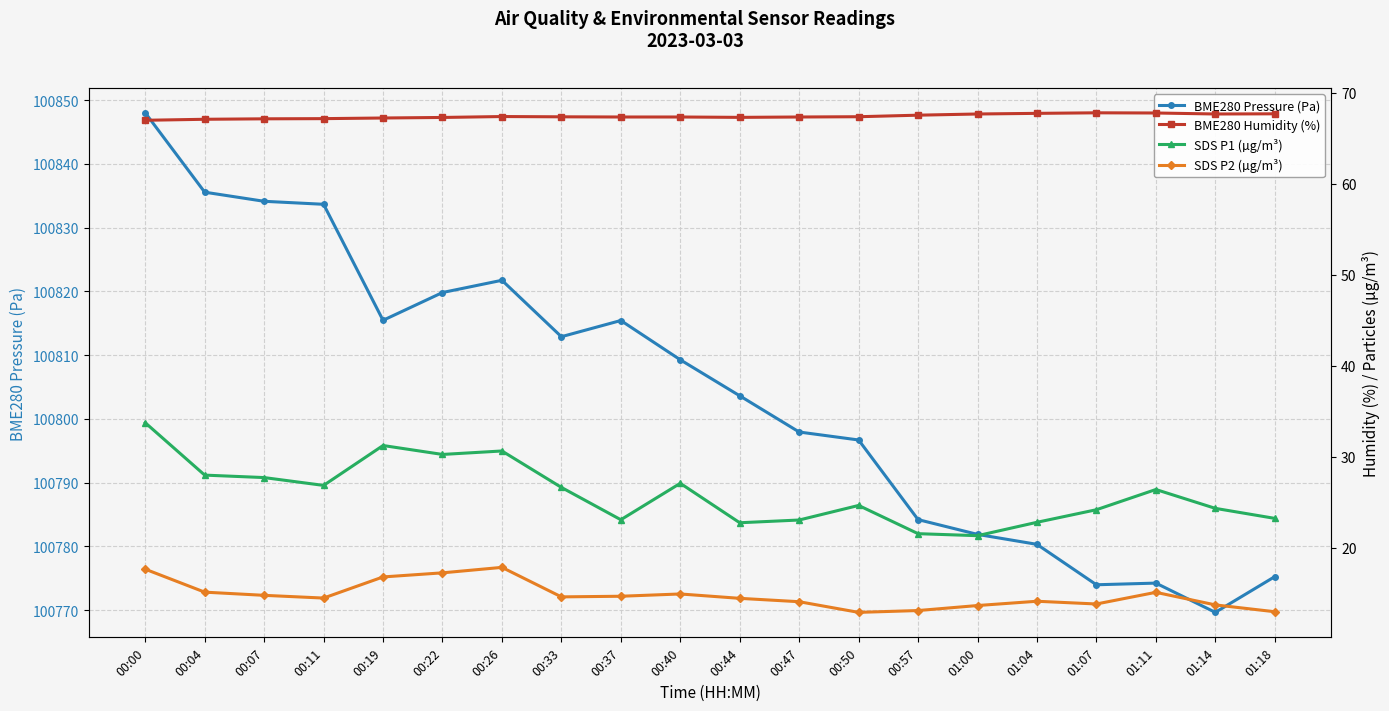

What is the label of the 12th point from the left?

00:47